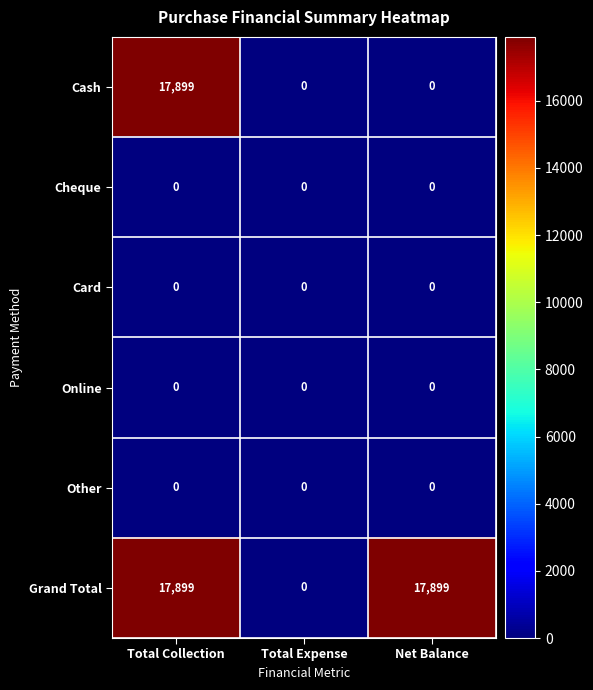

What is the spread (max minus min) of values at Net Balance?

17899